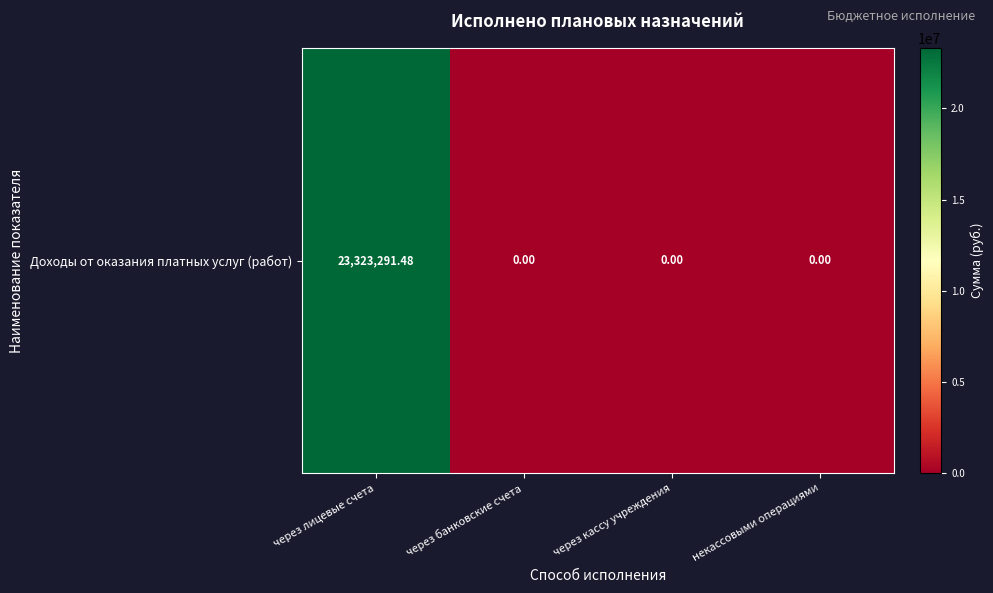

At which label is the value closest to 11661645?

через банковские счета